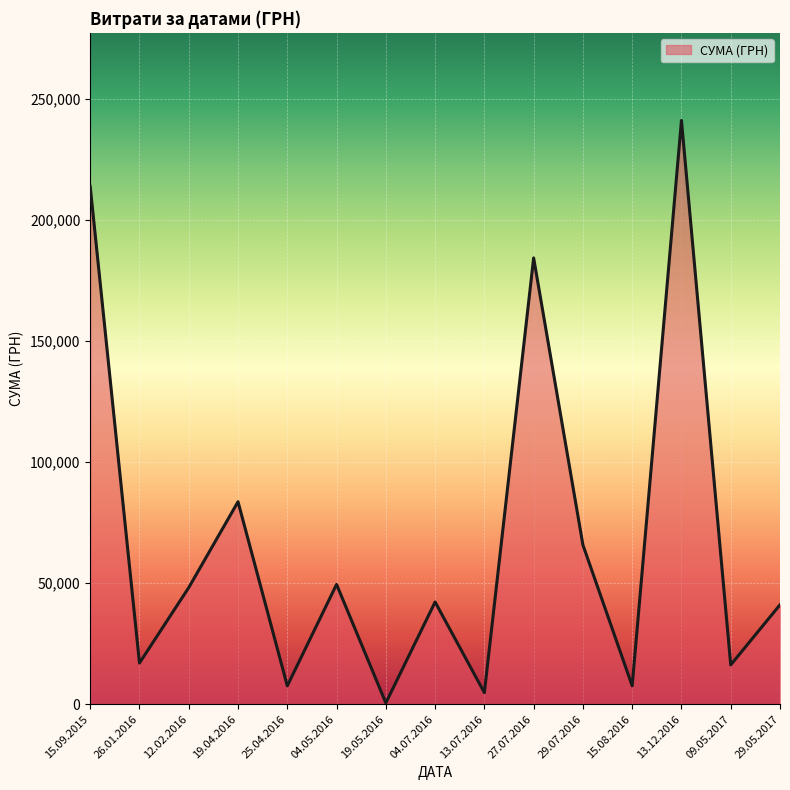

What is the difference between the maximum and minimum values?

240730.0